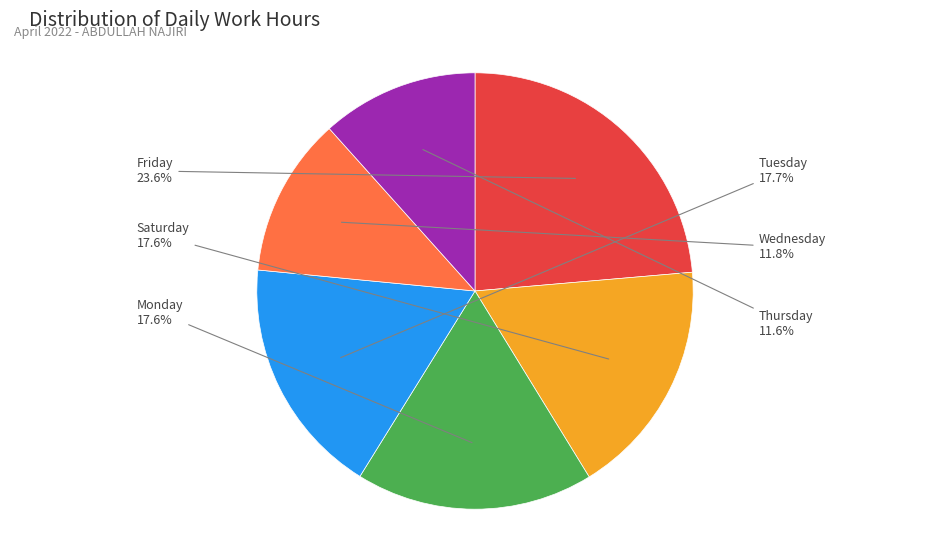

What is the largest slice in the pie chart?

Friday